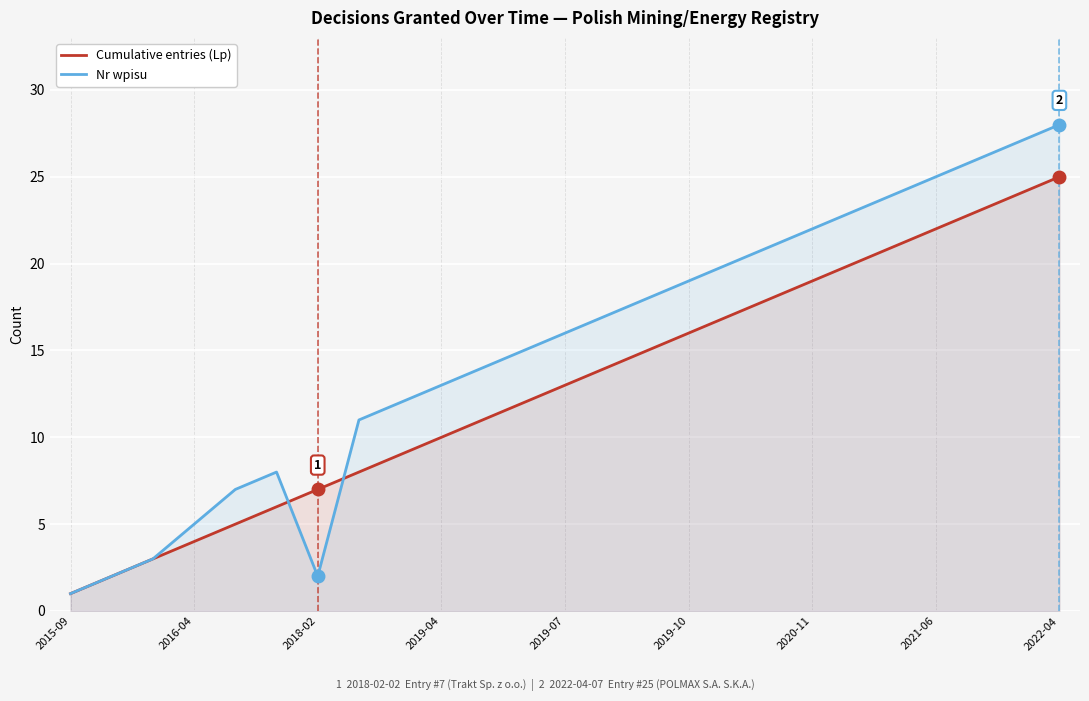

Which series has the largest range (max minus min)?

Nr wpisu